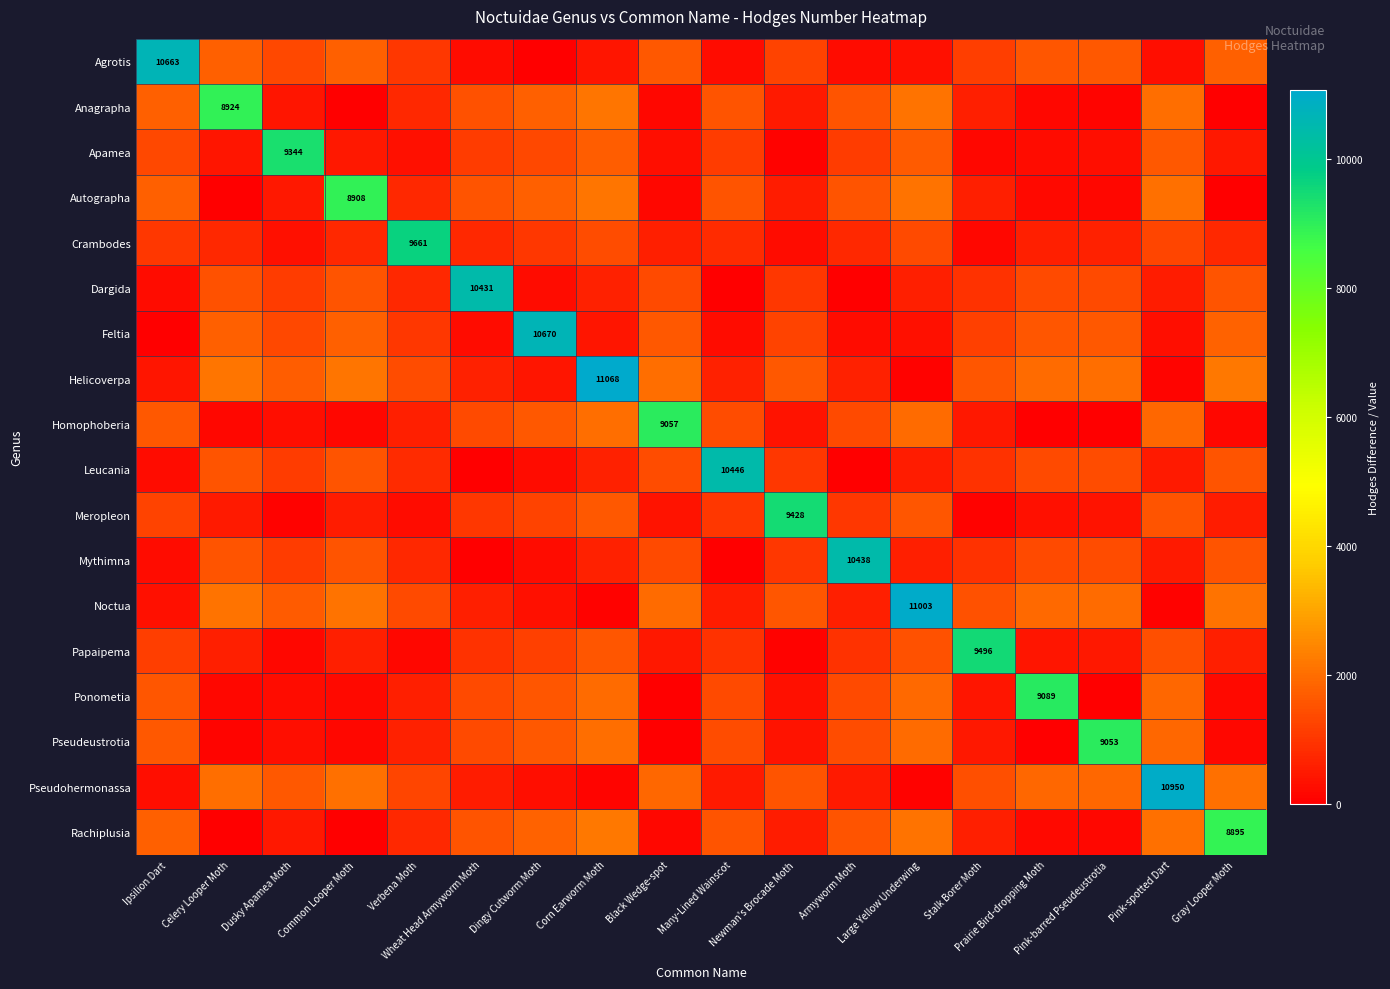

What is the maximum value for Noctua?

11003.1